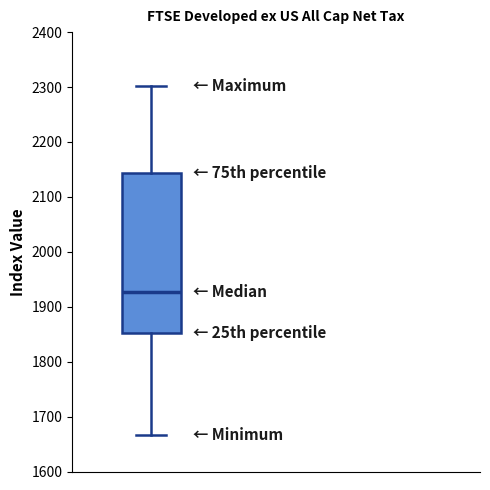

Read this box plot against the y-axis: the position of the median line, the range covered by the box, and the ends of both whiskers. The values are not printed on the chart, so give them approximately, as read against the axis.

median 1930, box 1850 to 2140, whiskers 1670 to 2300